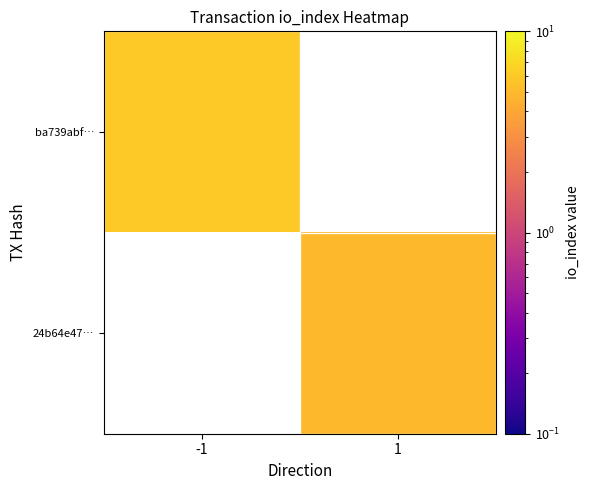

Read the 24b64e47… value at 1.

5.0